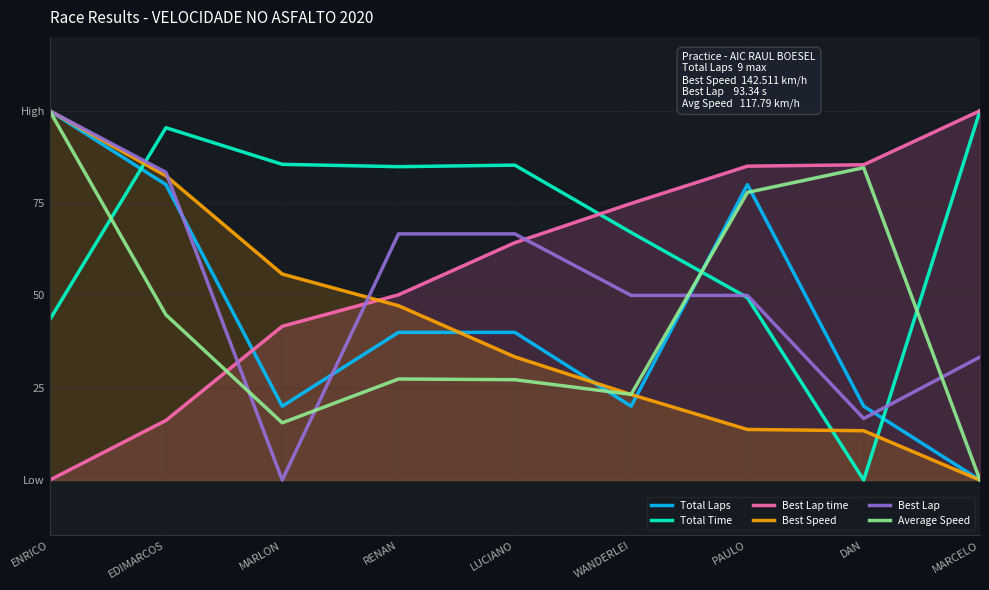

At which label is Best Speed closest to 50?

RENAN